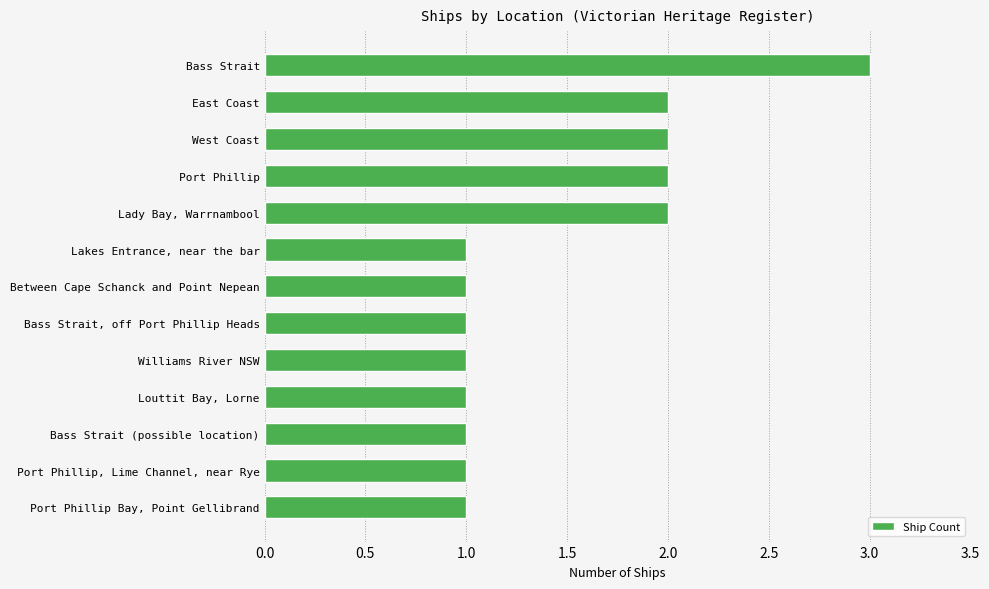

Does the chart contain stacked bars?

No